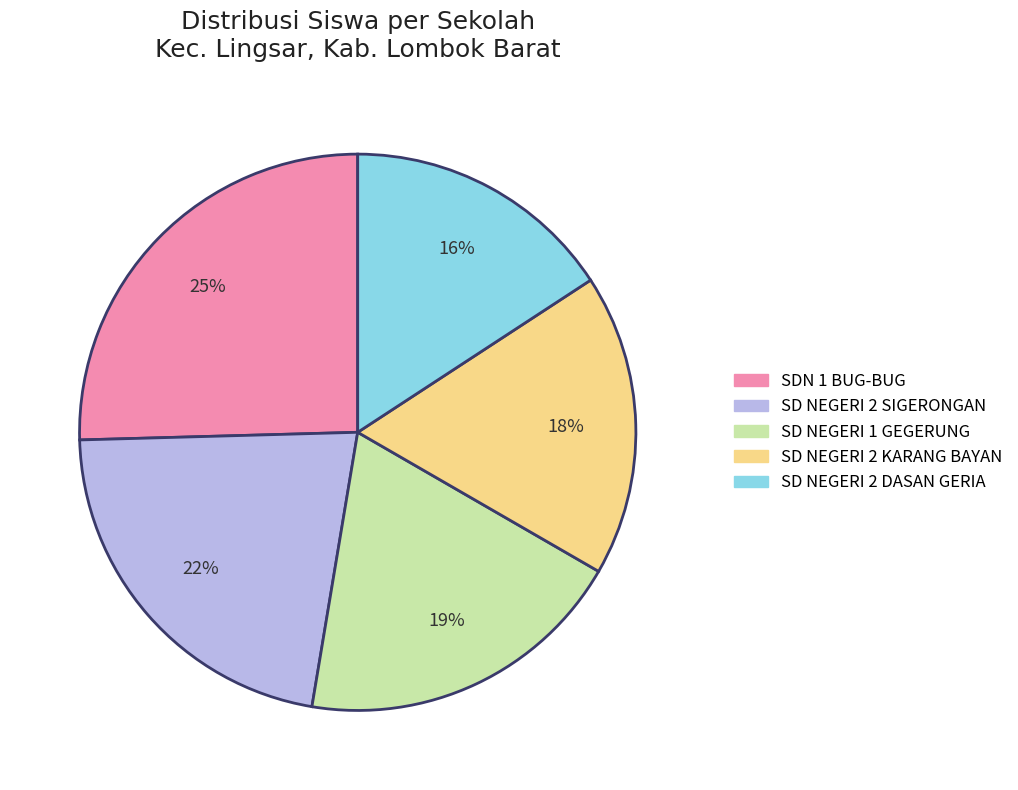

Which slice is the largest?

SDN 1 BUG-BUG